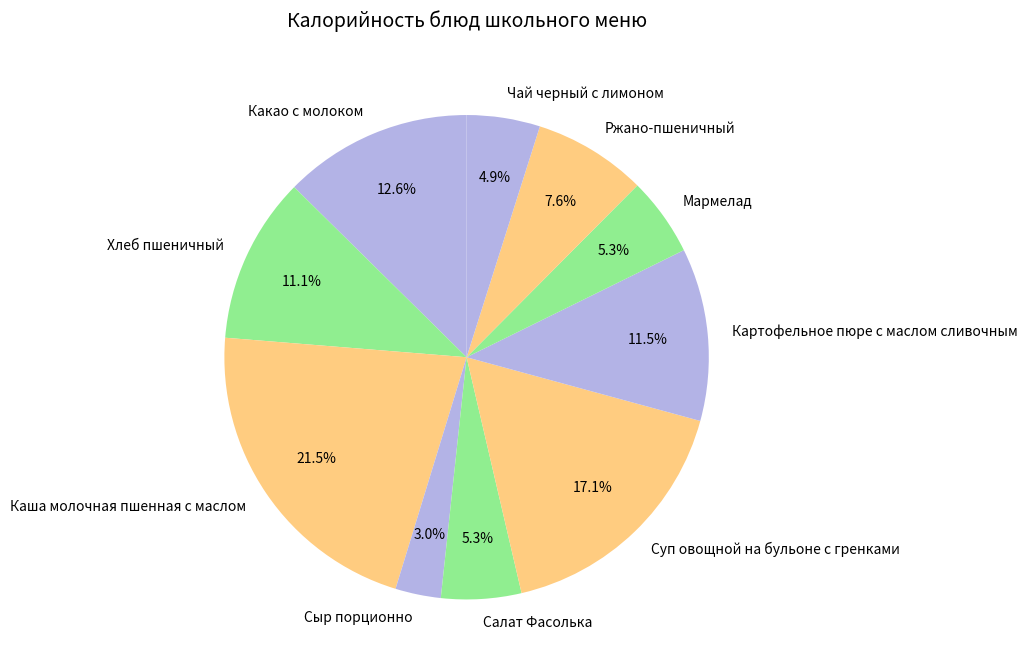

Is there a majority slice in this chart?

No